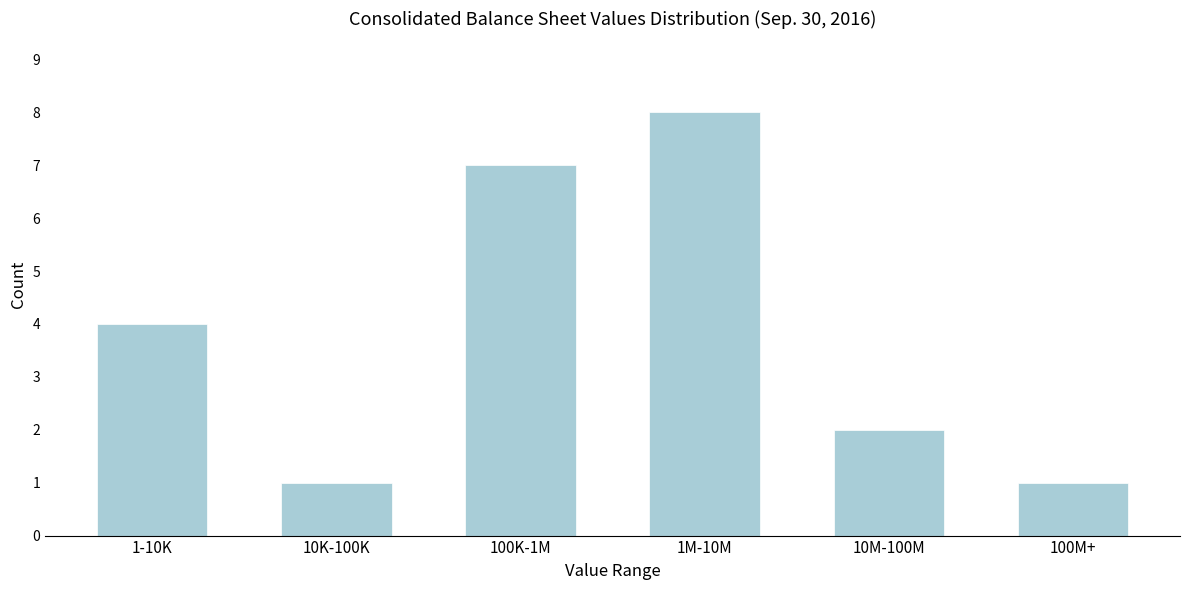

Reading left to right, list all the values displayed in this chart.

1-10K=4	10K-100K=1	100K-1M=7	1M-10M=8	10M-100M=2	100M+=1